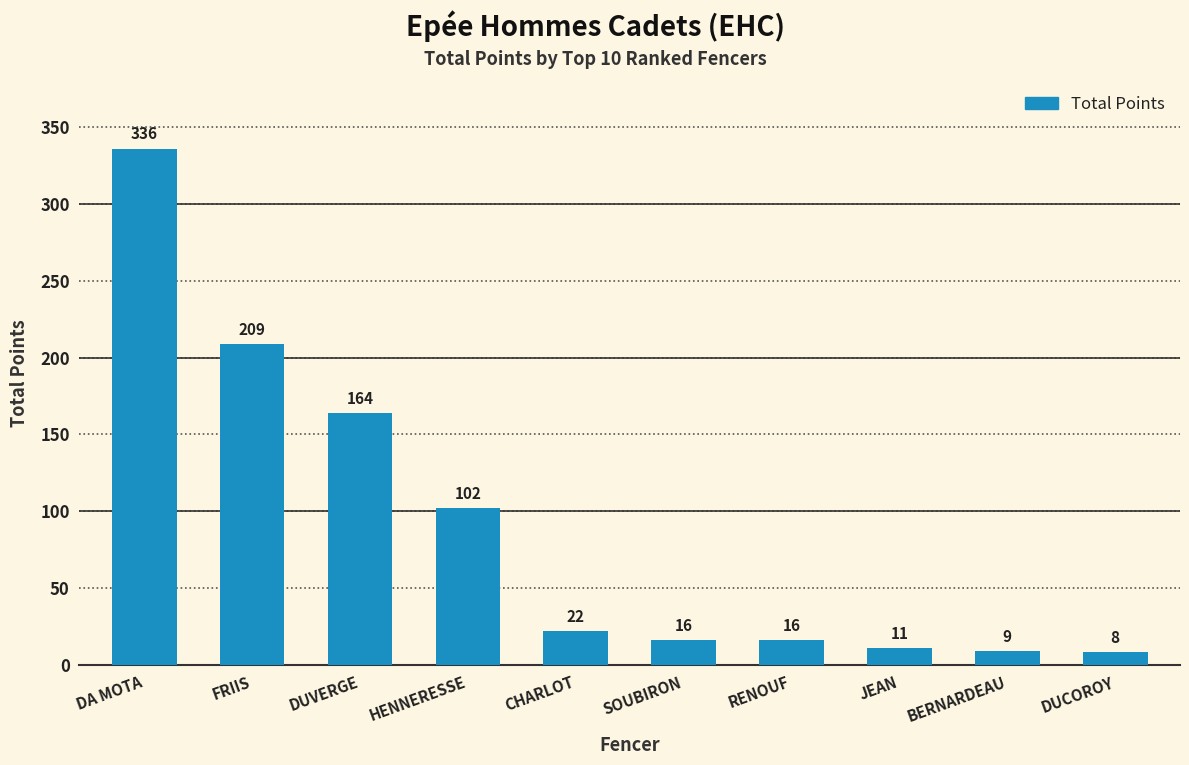

The value at DUVERGE is 164. True or false?

True